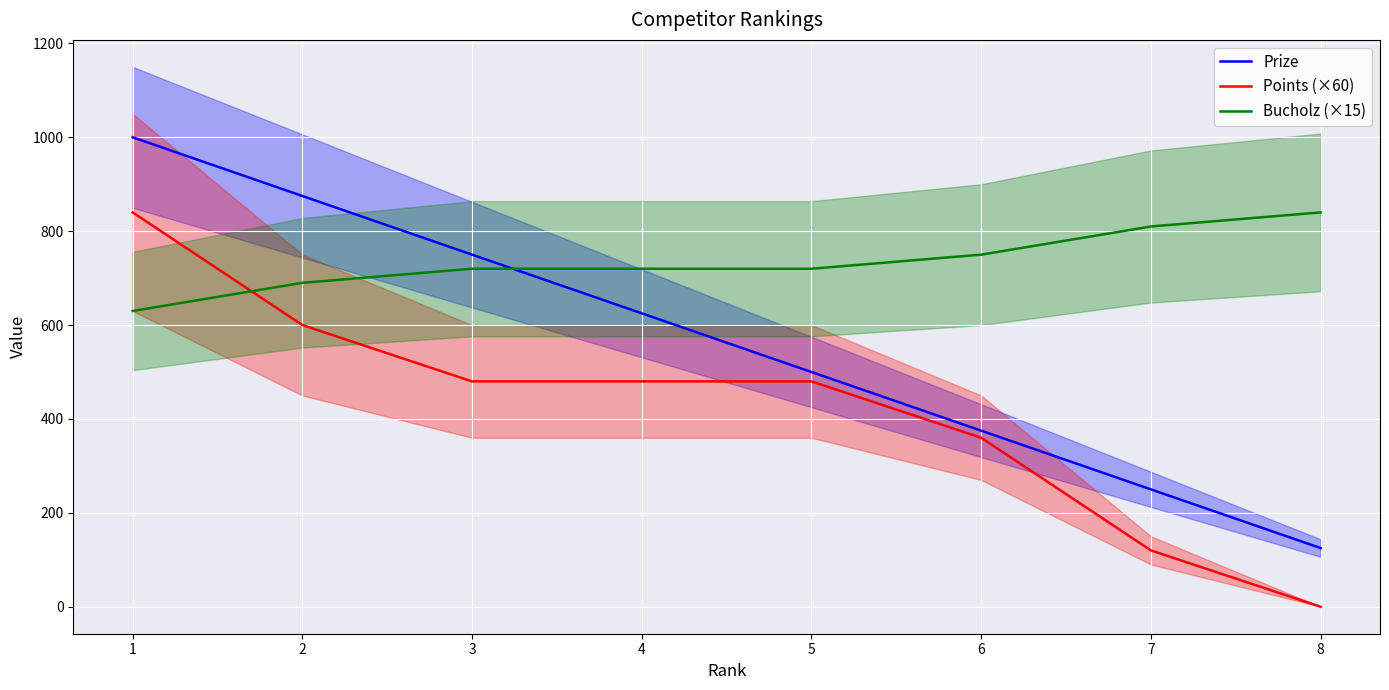

How many values in the Prize series exceed 625?

3